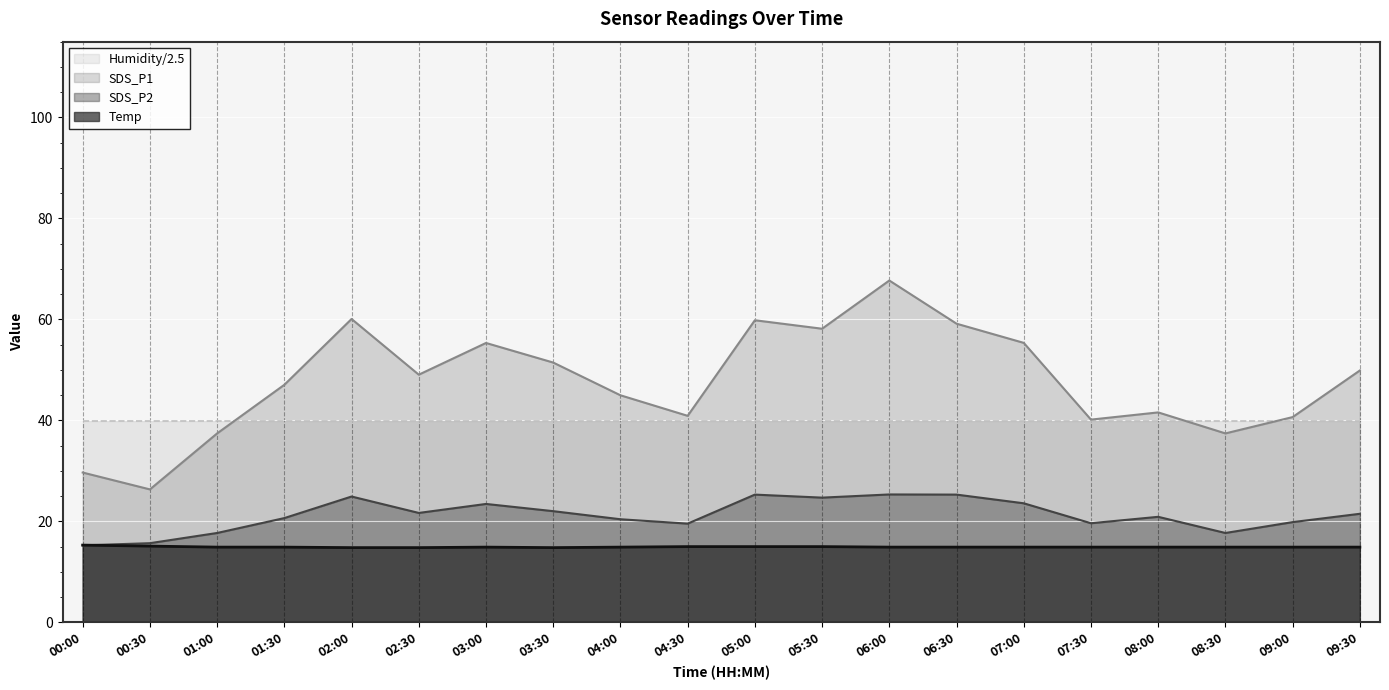

What is the spread (max minus min) of values at 01:00?

25.1